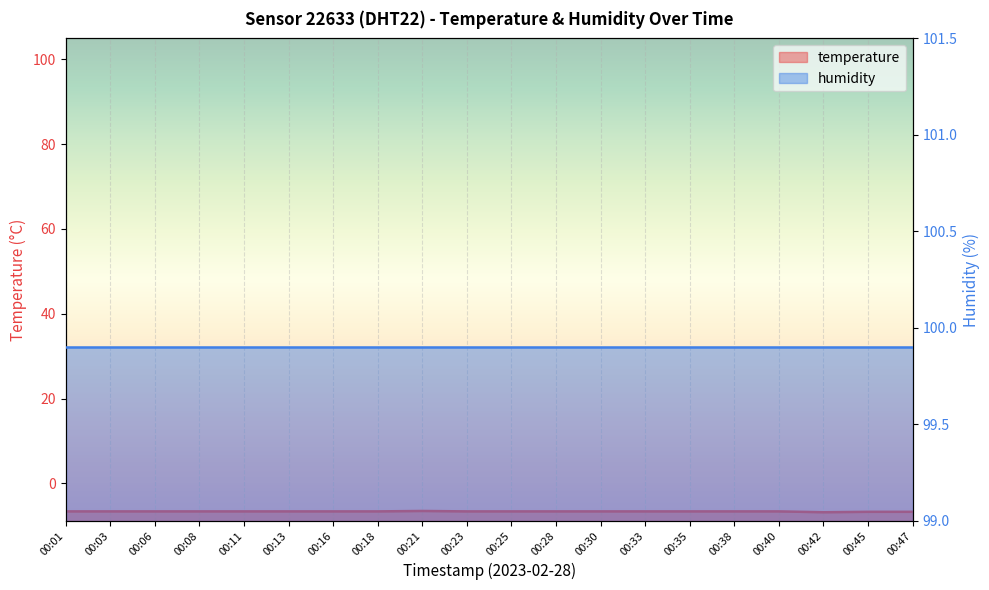

Does the chart display data point markers on the line(s)?

No